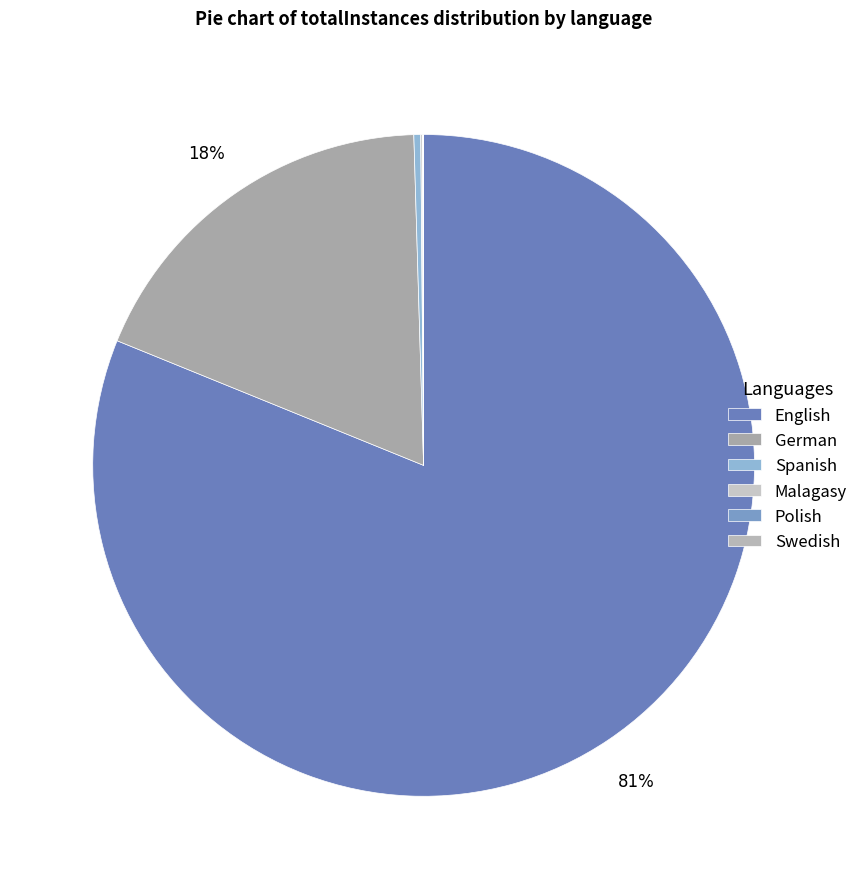

To the nearest percent, what is the difference between the largest and smallest slice percentages?

81%